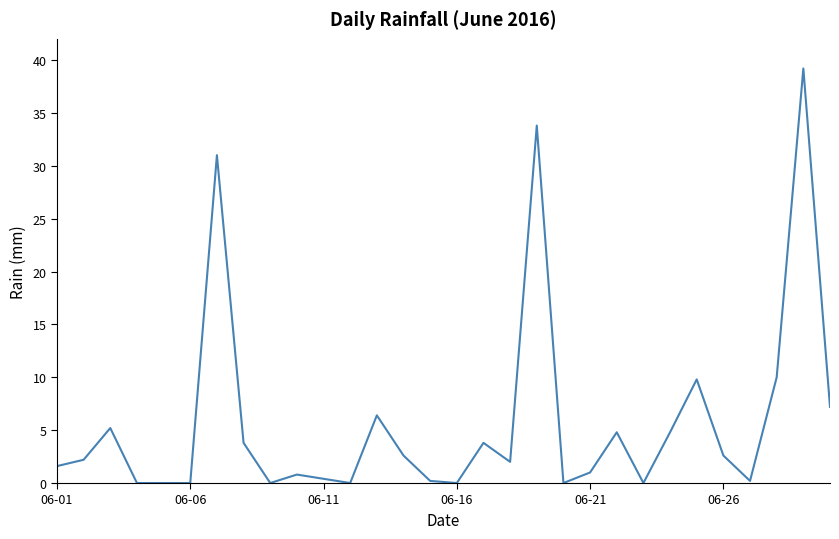

What is the difference between the maximum and minimum values?

39.2